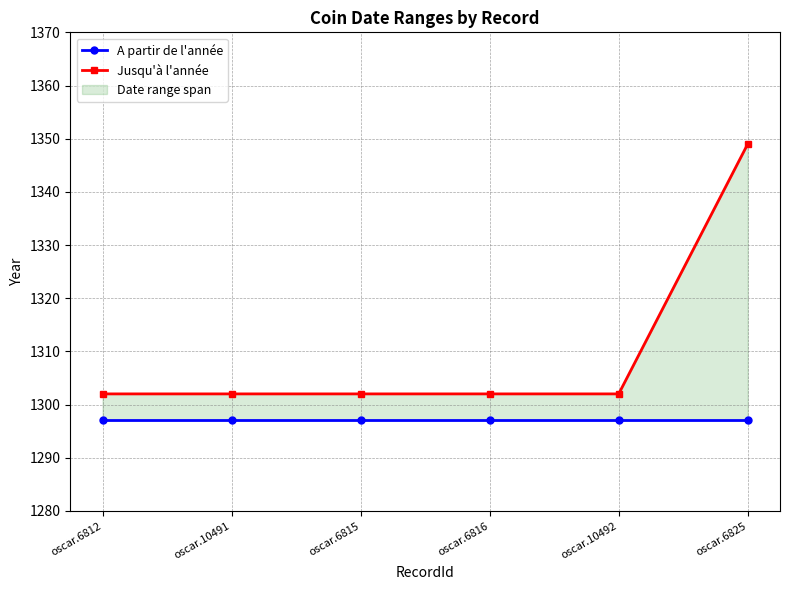

True or false: A partir de l'année and Jusqu'à l'année cross at least once.

False